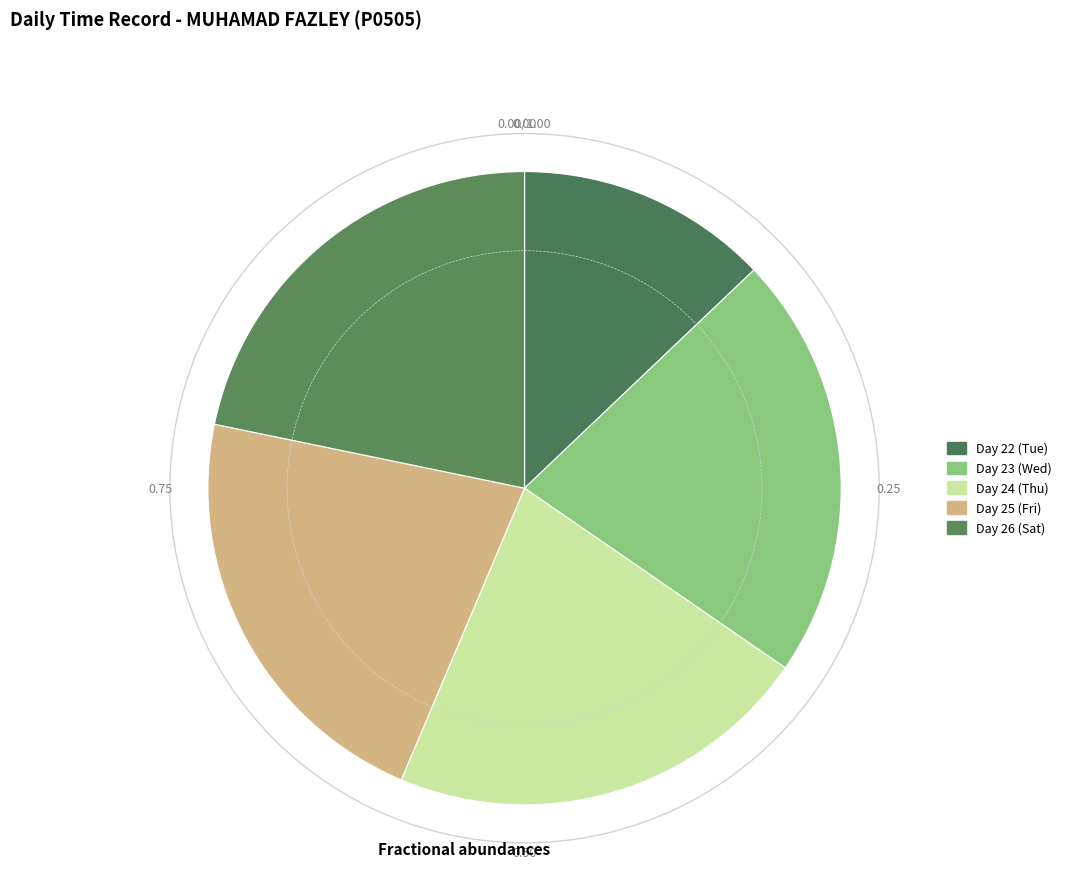

Approximately how many times larger is the value at Day 25 (Fri) compared to Day 22 (Tue)?

1.7